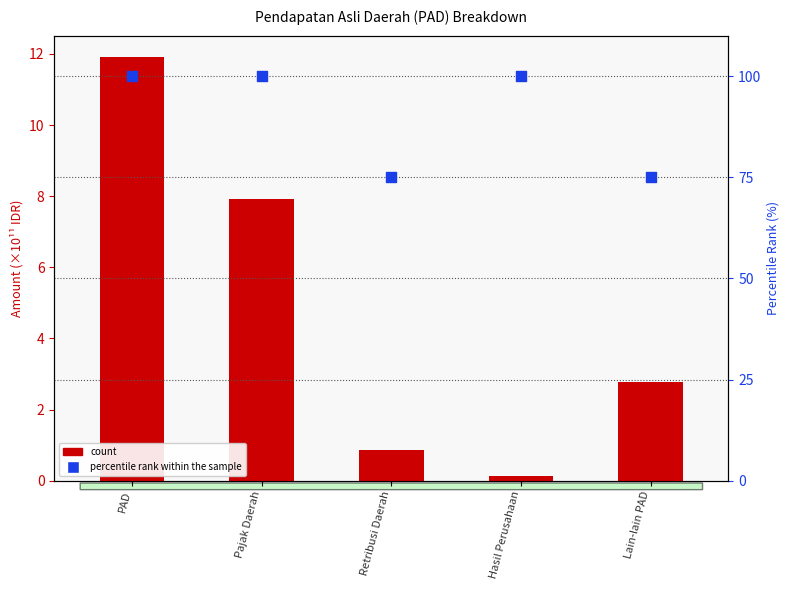

At which category is the sum across all series the highest?

PAD